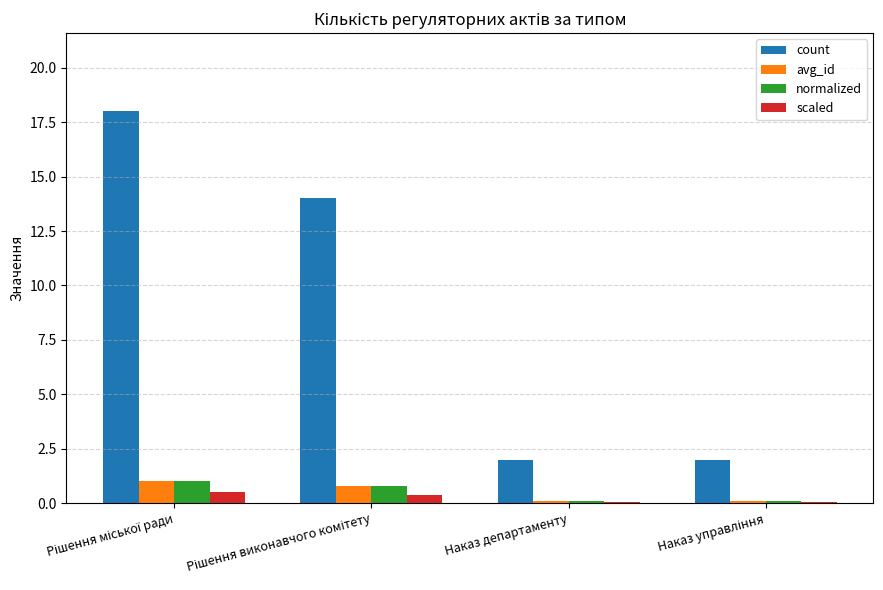

Which series has the largest total across all categories?

count